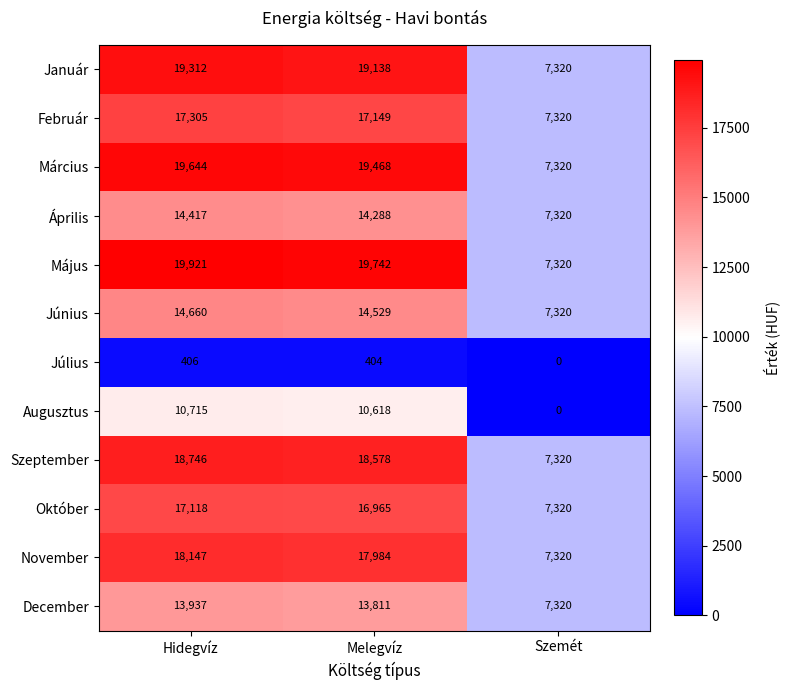

Which category has the highest value in the Március series?

Hidegvíz